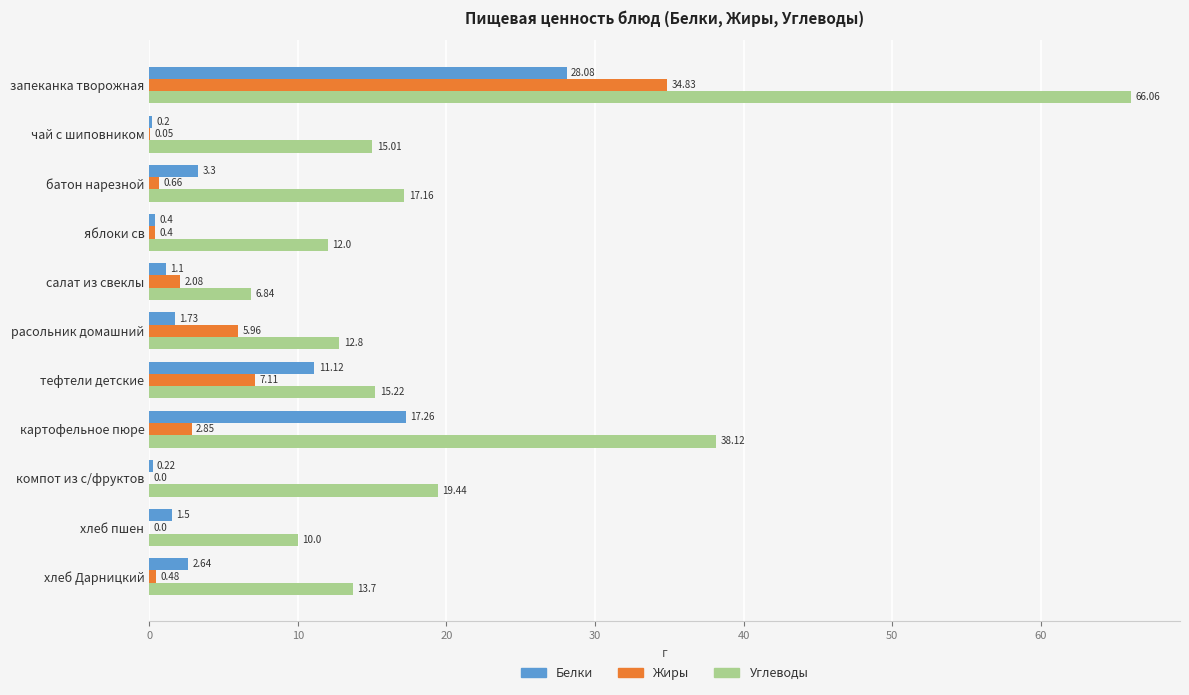

Is the value of Жиры at запеканка творожная greater than the value of Белки at расольник домашний?

Yes